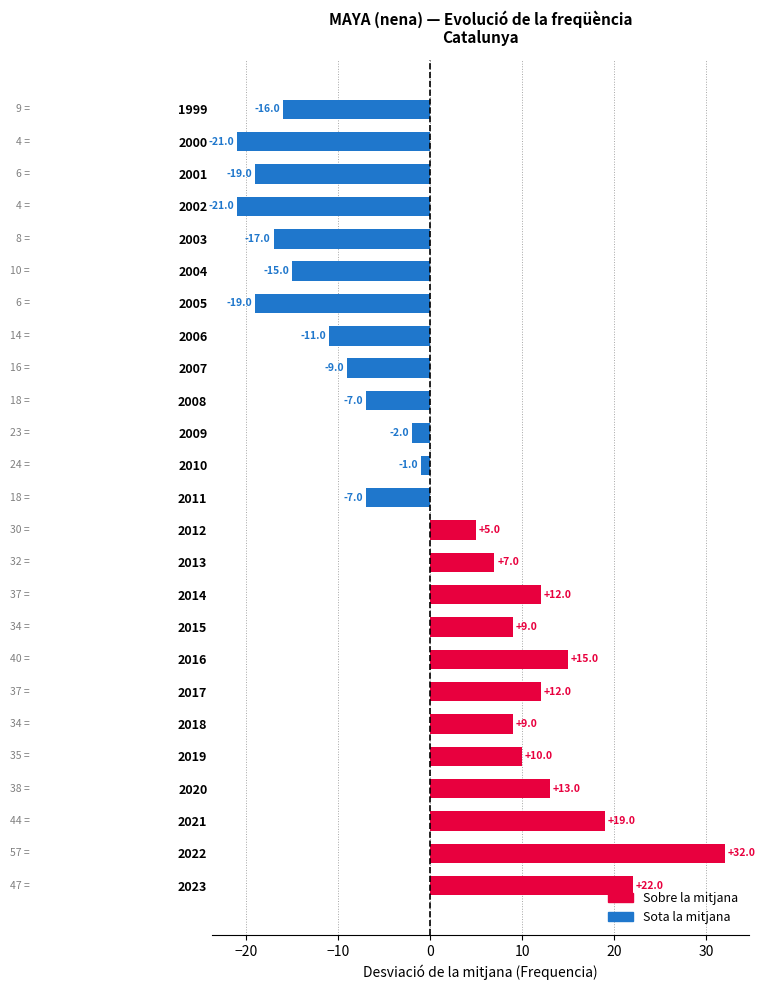

Reading bottom to top, transcribe all the data shown in this chart.

2023=22	2022=32	2021=19	2020=13	2019=10	2018=9	2017=12	2016=15	2015=9	2014=12	2013=7	2012=5	2011=-7	2010=-1	2009=-2	2008=-7	2007=-9	2006=-11	2005=-19	2004=-15	2003=-17	2002=-21	2001=-19	2000=-21	1999=-16